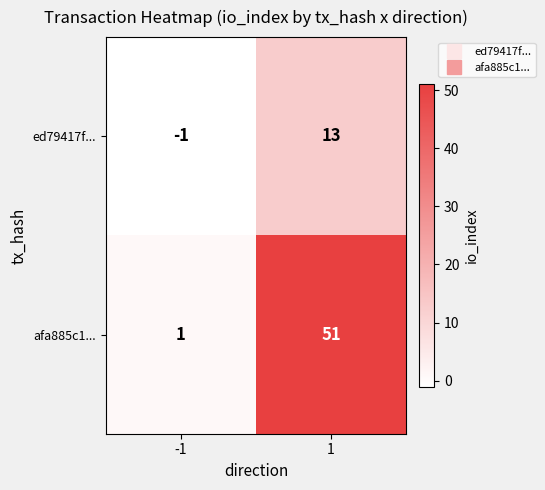

What is the smallest value displayed?

-1